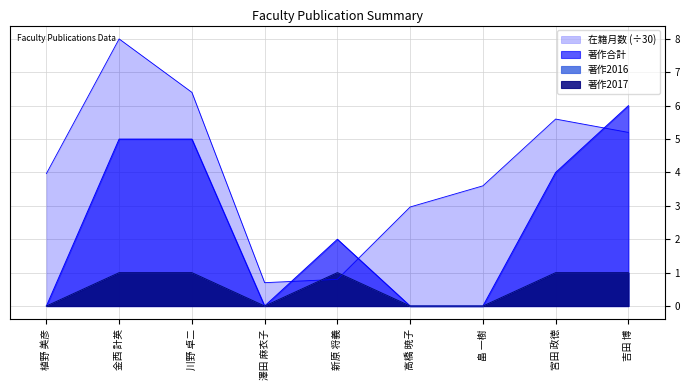

What is the difference between the second highest and minimum values in the 著作合計 series?

5.0